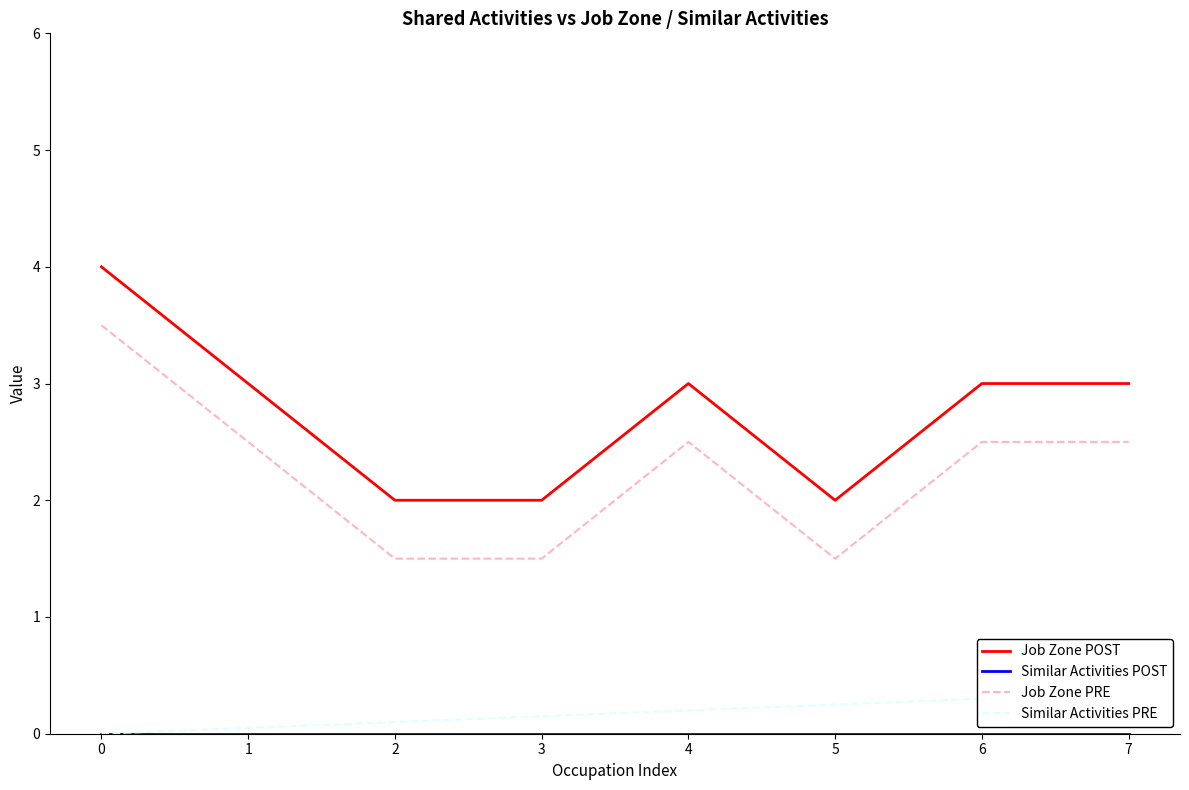

What is the difference between the highest and lowest values at 7?

3.0